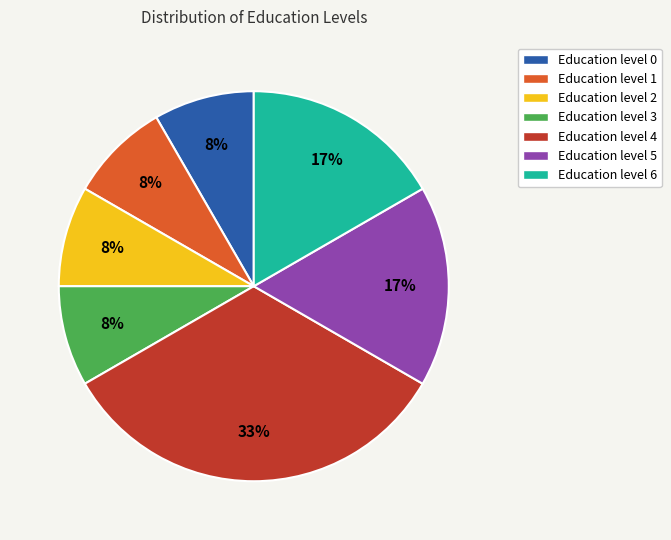

To the nearest percent, what is the difference between the largest and smallest slice percentages?

25%